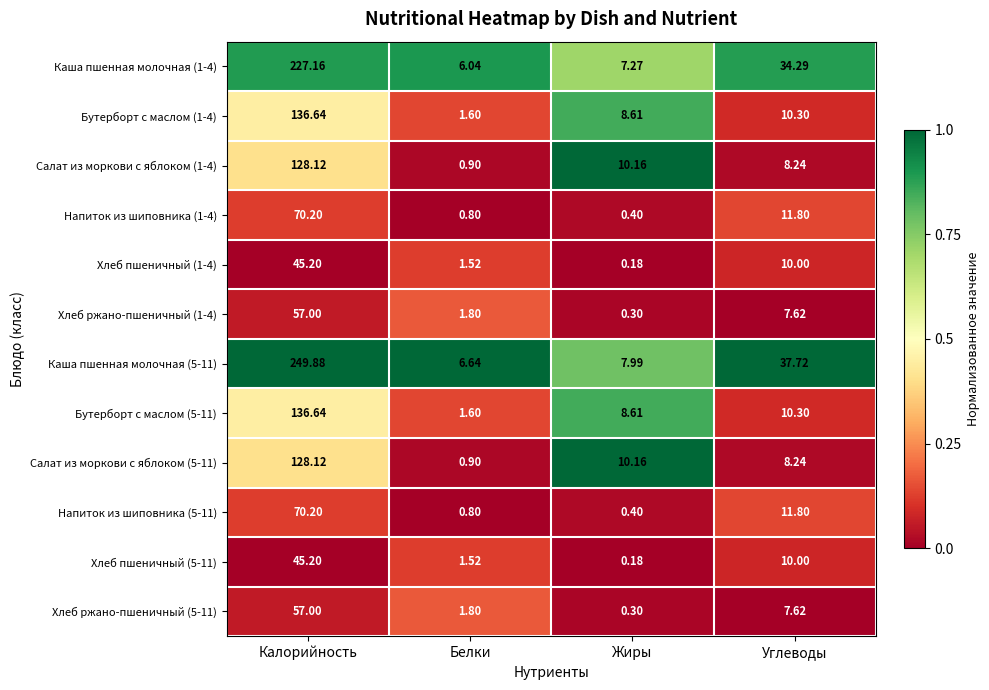

Where does the Салат из моркови с яблоком (5-11) series first go above 10?

Калорийность